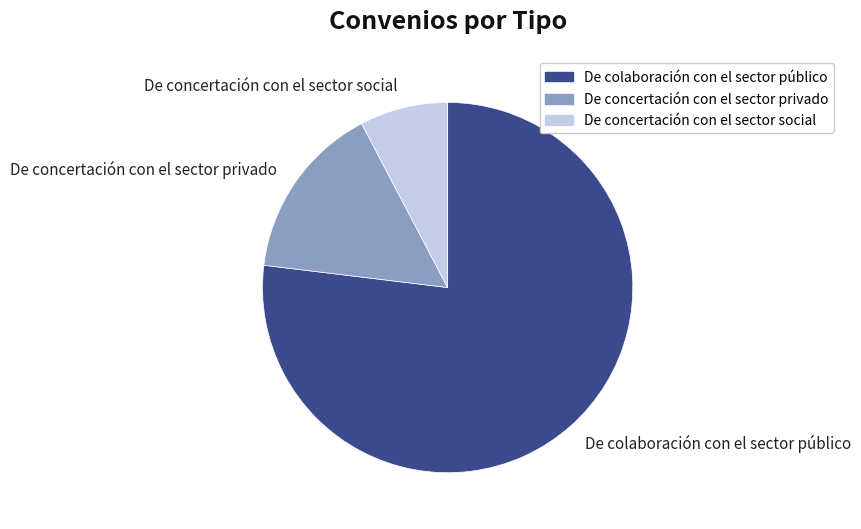

Which slice is the largest?

De colaboración con el sector público